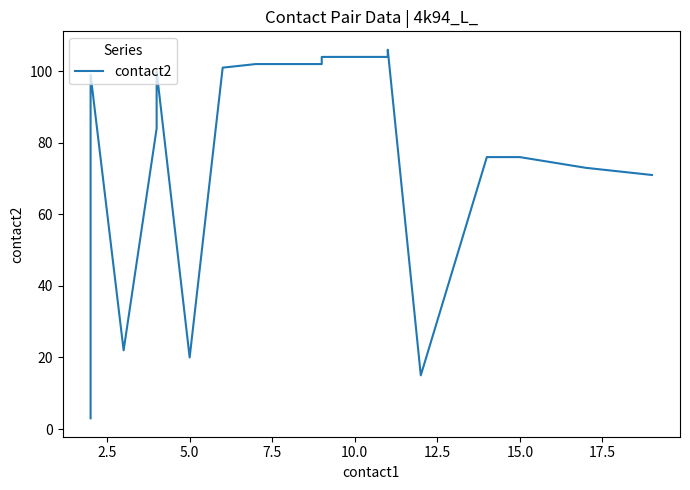

True or false: the data has more than 0 interior local peaks.

True